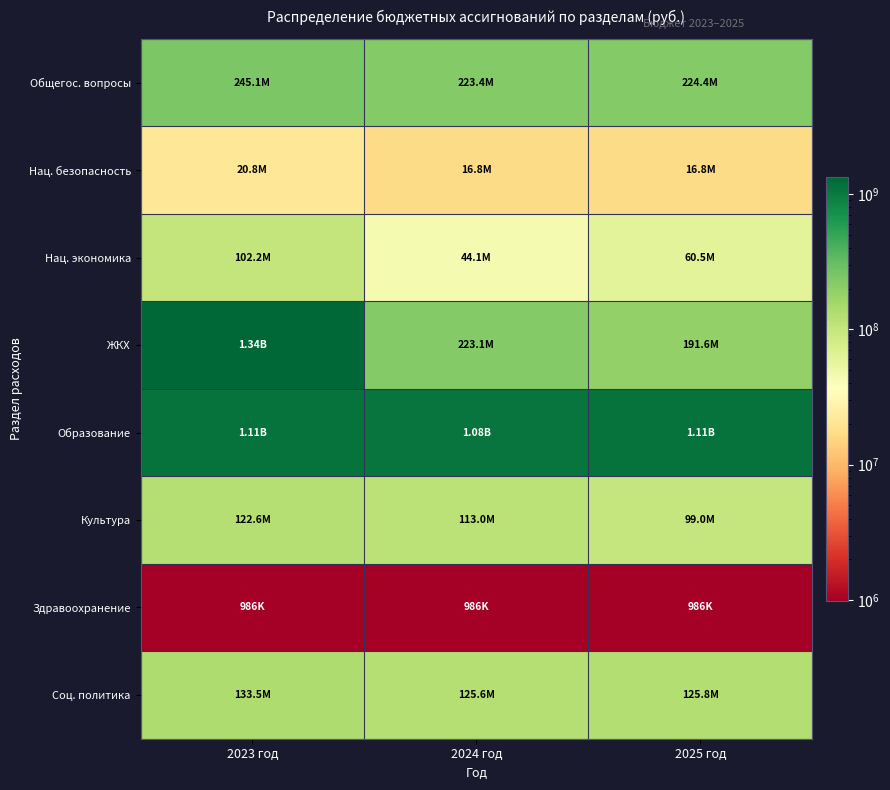

Reading left to right, transcribe all the data shown in this chart.

Общегос. вопросы: 2023 год=245104238.9	2024 год=223353967.5	2025 год=224350773.1
Нац. безопасность: 2023 год=20779675.7	2024 год=16798101.0	2025 год=16798101.0
Нац. экономика: 2023 год=102155844.5	2024 год=44087049.8	2025 год=60488973.8
ЖКХ: 2023 год=1340108197.7	2024 год=223070142.2	2025 год=191620346.3
Образование: 2023 год=1114813697.0	2024 год=1075169172.2	2025 год=1109405787.9
Культура: 2023 год=122649824.2	2024 год=112959958.7	2025 год=98963914.0
Здравоохранение: 2023 год=986262.4	2024 год=986262.4	2025 год=986262.4
Соц. политика: 2023 год=133451917.8	2024 год=125600113.9	2025 год=125753949.0